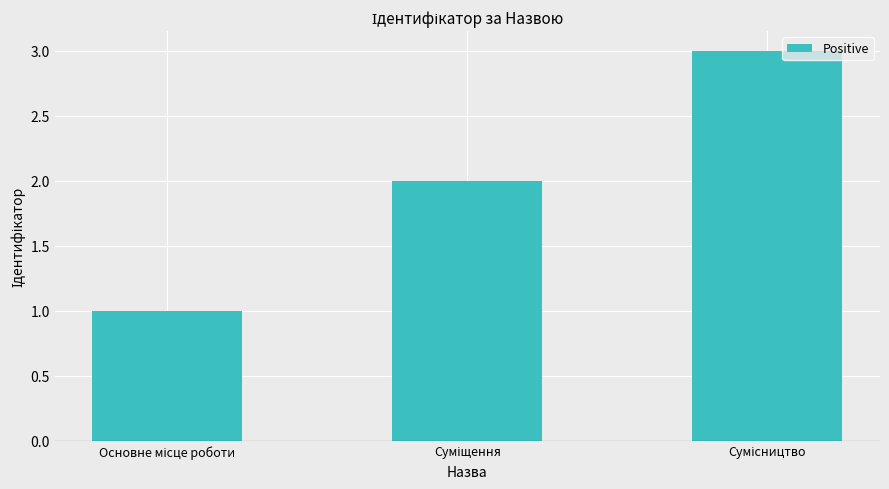

Which has a higher value, Основне місце роботи or Суміщення?

Суміщення